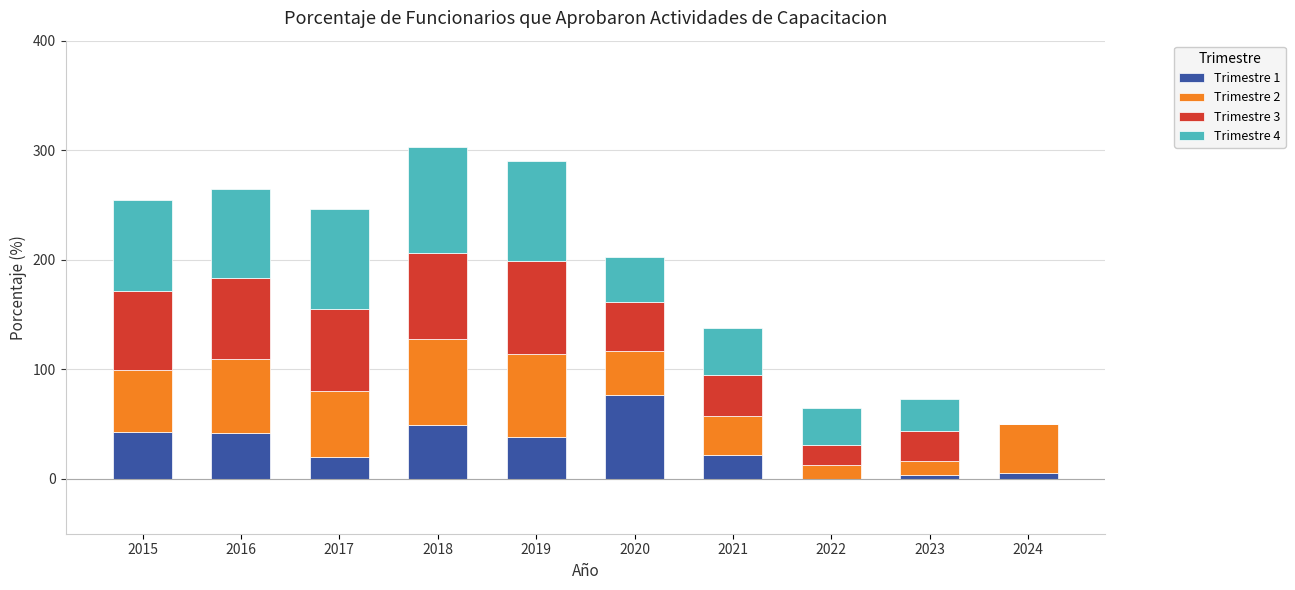

What is the total value across all series at 2019?

290.5